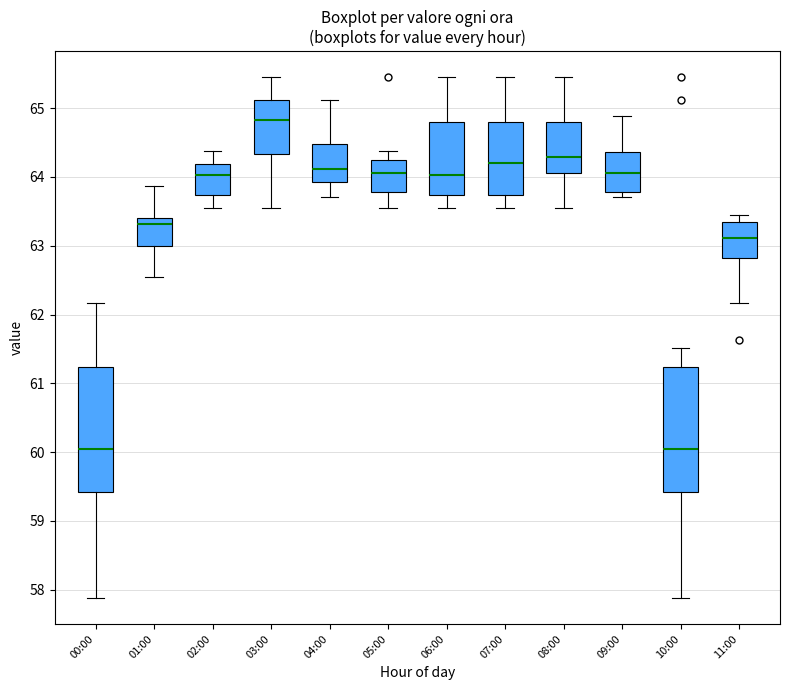

Where is the upper edge of the box for 09:00 on the y-axis? The values are not printed on the chart, so give them approximately, as read against the axis.

64.4